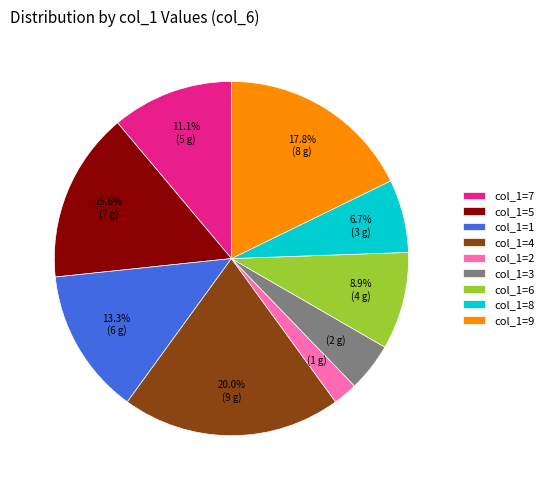

Does col_1=1 represent more than half of the total?

No